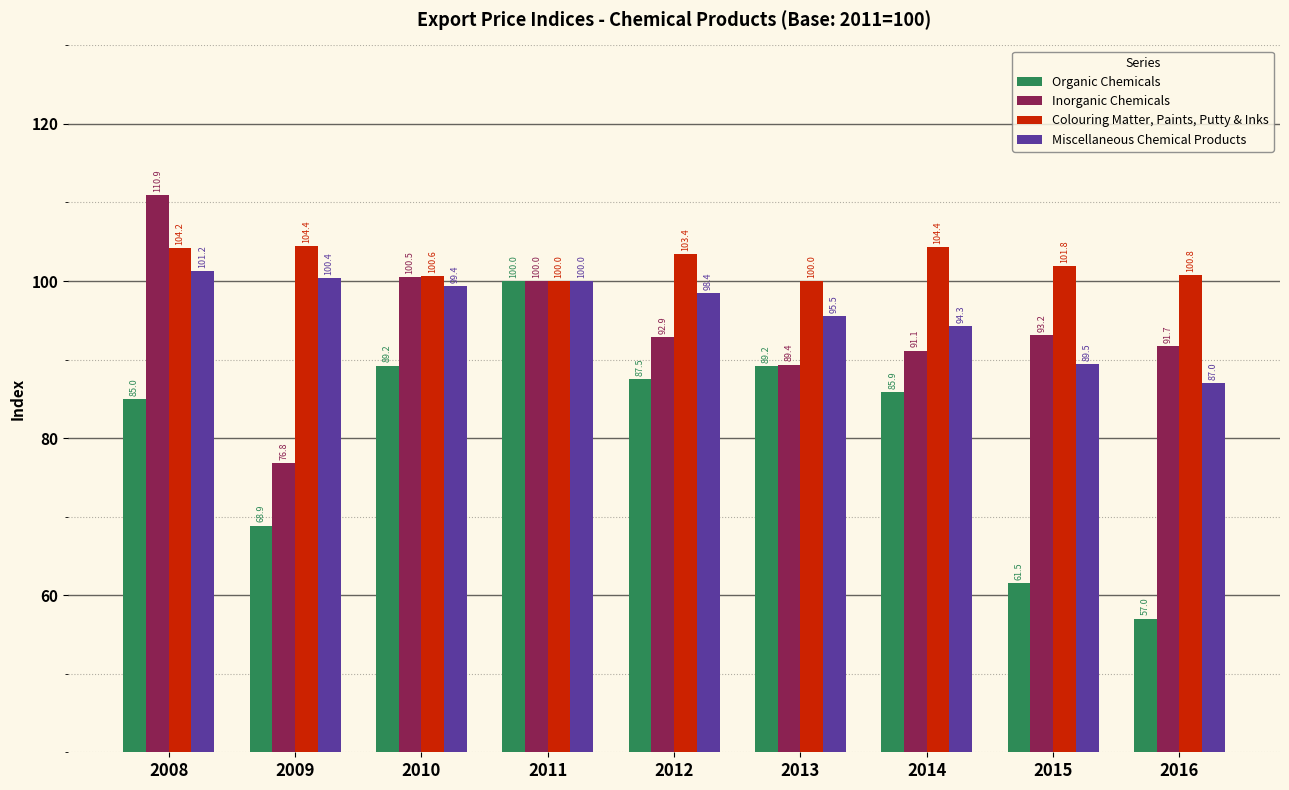

Which category has the highest value in the Inorganic Chemicals series?

2008